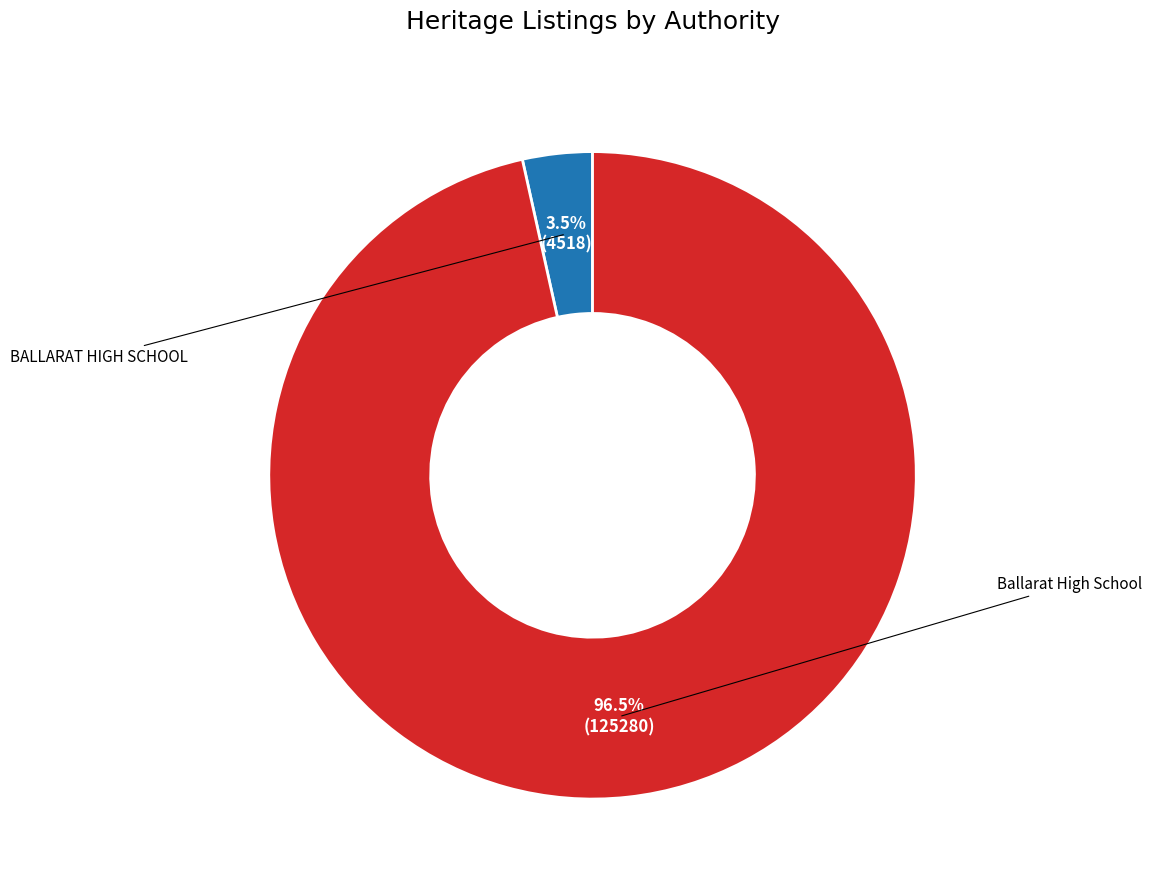

What is the change in value from BALLARAT HIGH SCHOOL to Ballarat High School?

+120762